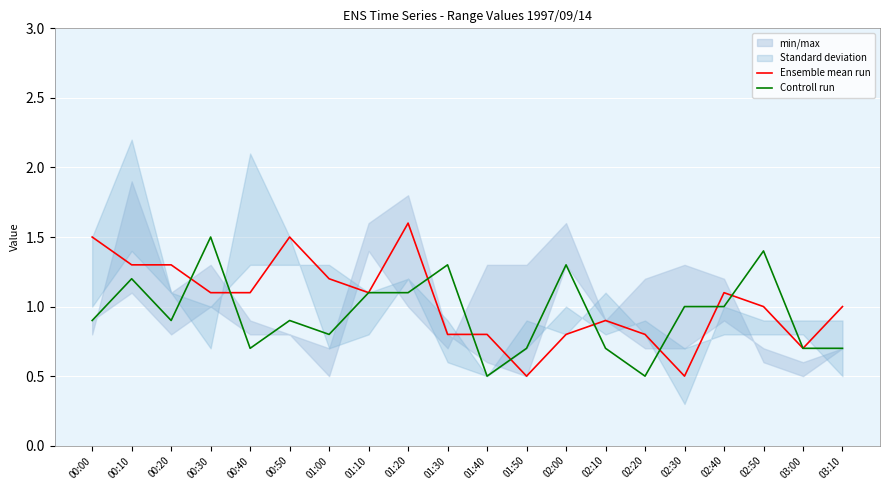

How many intersections are there between Controll run and Ensemble mean run?

9